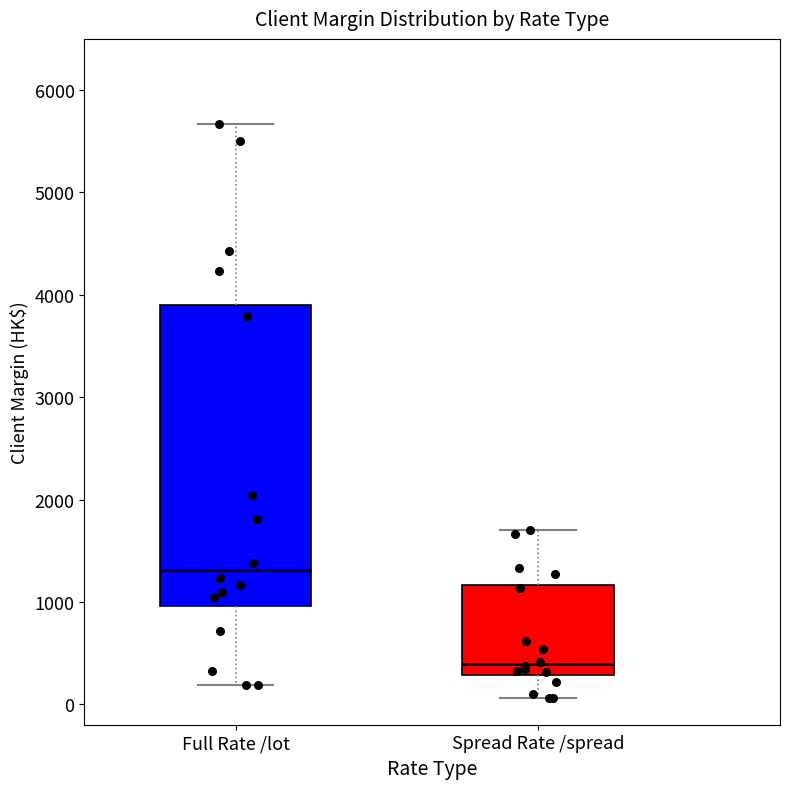

Where does the median line of the box for Full Rate /lot sit on the y-axis? The values are not printed on the chart, so give them approximately, as read against the axis.

1300